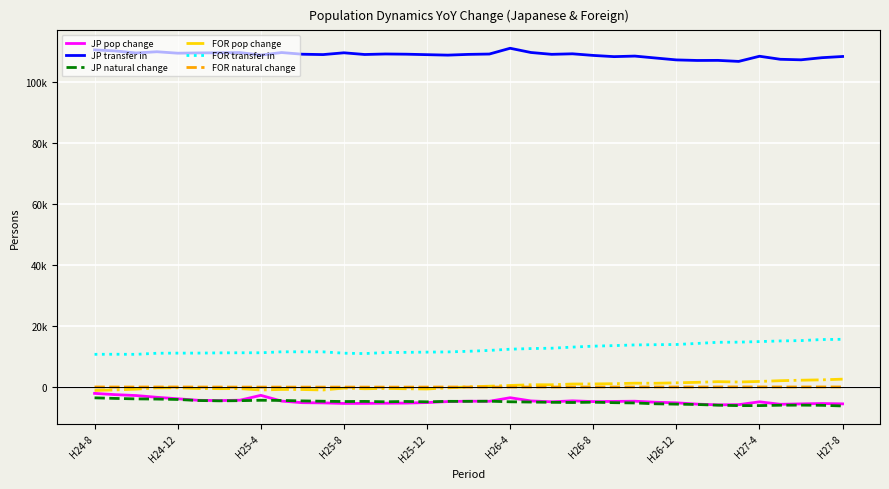

Which category has the lowest value in the FOR pop change series?

H24-8